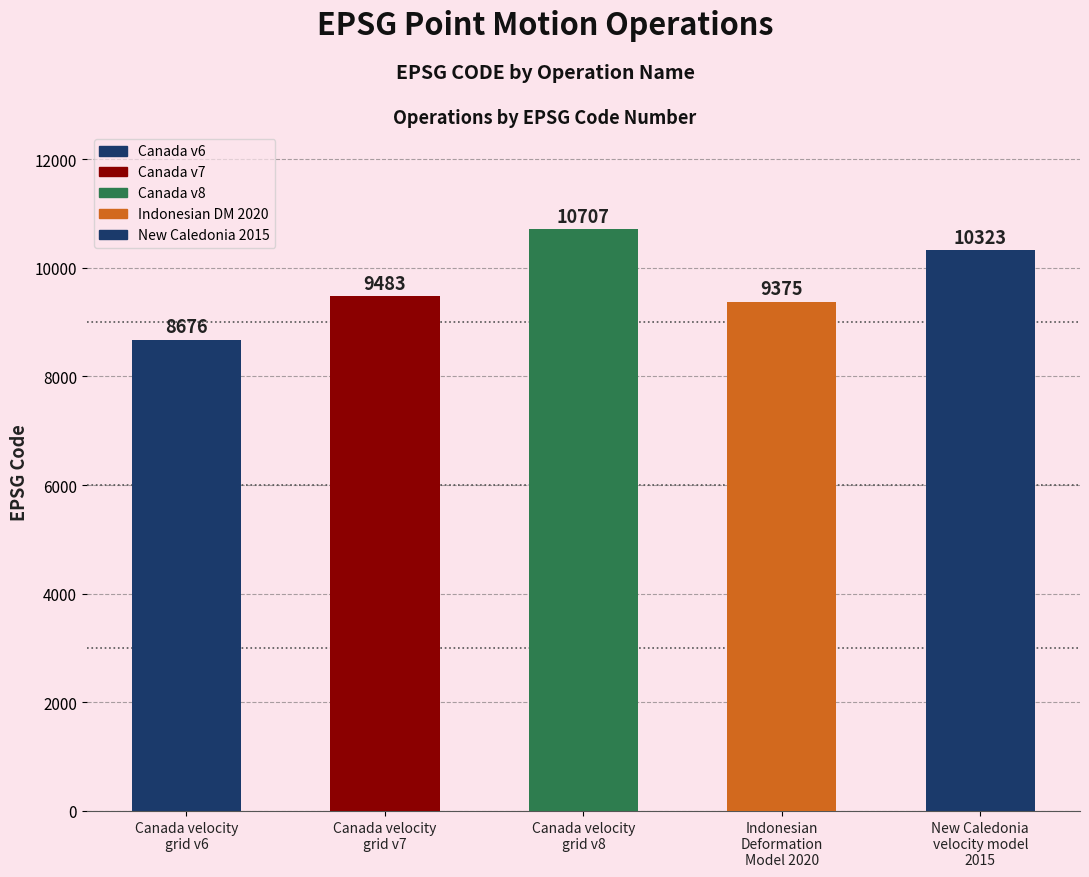

Which category has the highest value across all series?

Canada velocity
grid v8